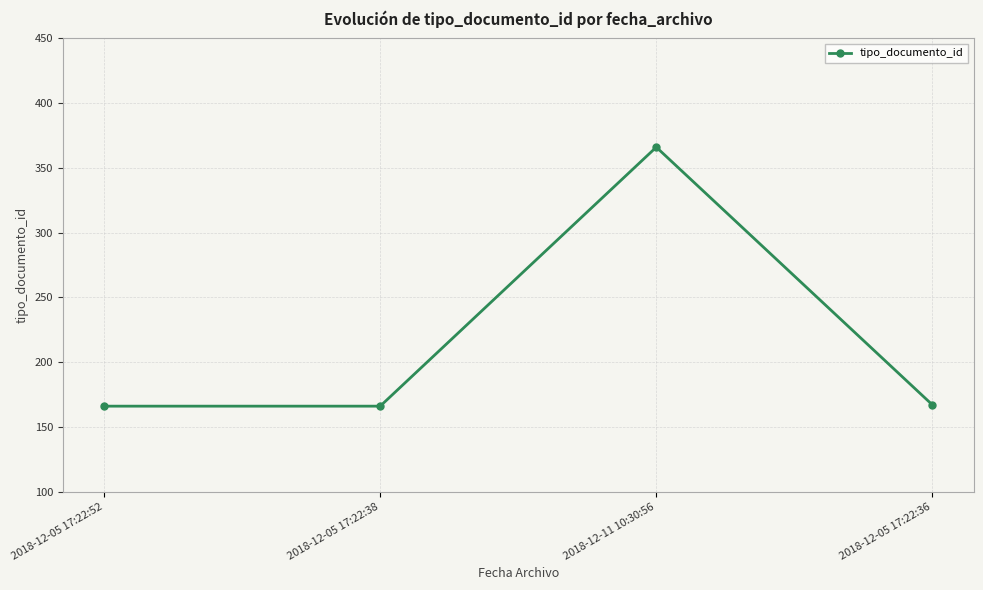

Does the chart display data point markers on the line(s)?

Yes